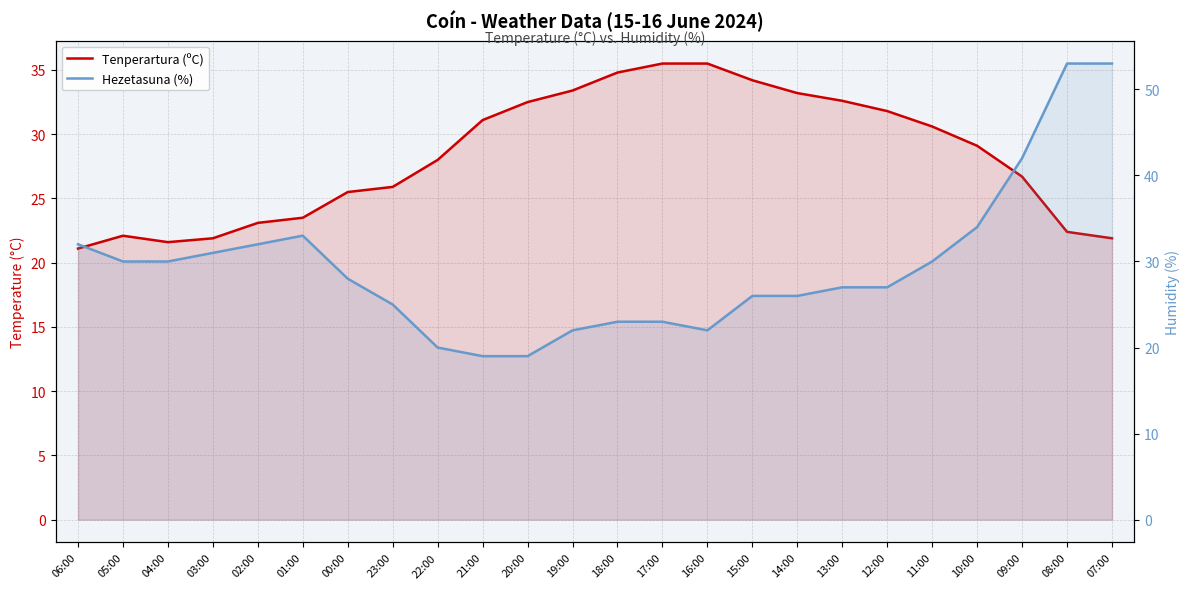

What position from the right is 06:00?

24